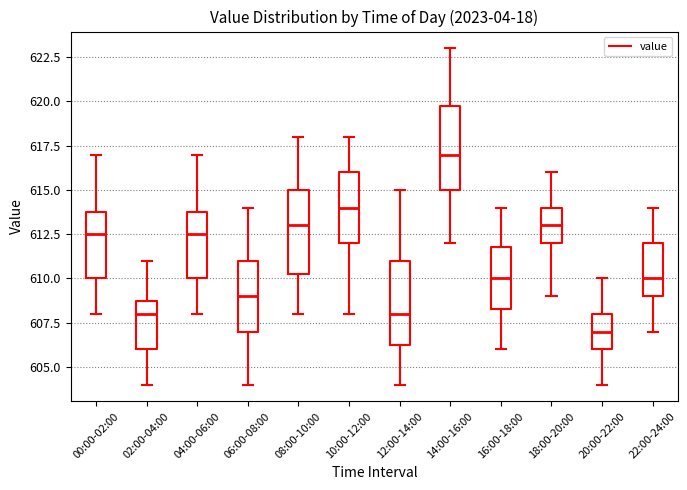

Reading left to right, transcribe this box plot: for each box, give where its median line is, the range the box spans, and where its two whiskers end, as read against the y-axis. The values are not printed on the chart, so give them approximately, as read against the axis.

00:00-02:00: median 612.5, box 610.0 to 614.0, whiskers 608.0 to 617.0
02:00-04:00: median 608.0, box 606.0 to 609.0, whiskers 604.0 to 611.0
04:00-06:00: median 612.5, box 610.0 to 614.0, whiskers 608.0 to 617.0
06:00-08:00: median 609.0, box 607.0 to 611.0, whiskers 604.0 to 614.0
08:00-10:00: median 613.0, box 610.5 to 615.0, whiskers 608.0 to 618.0
10:00-12:00: median 614.0, box 612.0 to 616.0, whiskers 608.0 to 618.0
12:00-14:00: median 608.0, box 606.5 to 611.0, whiskers 604.0 to 615.0
14:00-16:00: median 617.0, box 615.0 to 620.0, whiskers 612.0 to 623.0
16:00-18:00: median 610.0, box 608.5 to 612.0, whiskers 606.0 to 614.0
18:00-20:00: median 613.0, box 612.0 to 614.0, whiskers 609.0 to 616.0
20:00-22:00: median 607.0, box 606.0 to 608.0, whiskers 604.0 to 610.0
22:00-24:00: median 610.0, box 609.0 to 612.0, whiskers 607.0 to 614.0